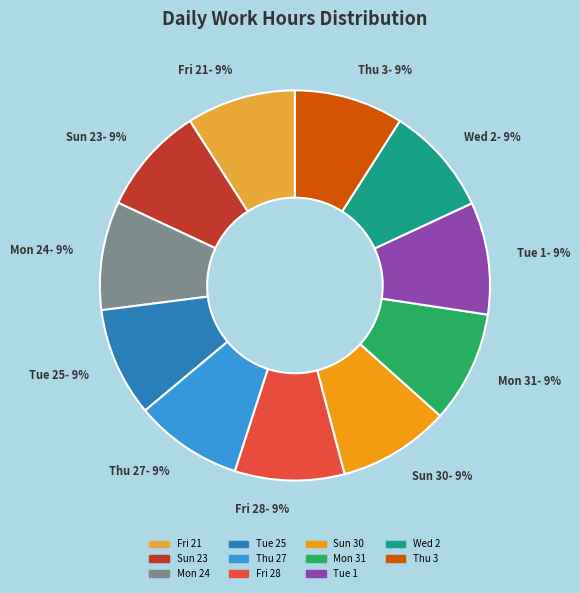

Does Wed 2 account for over 50% of the chart?

No